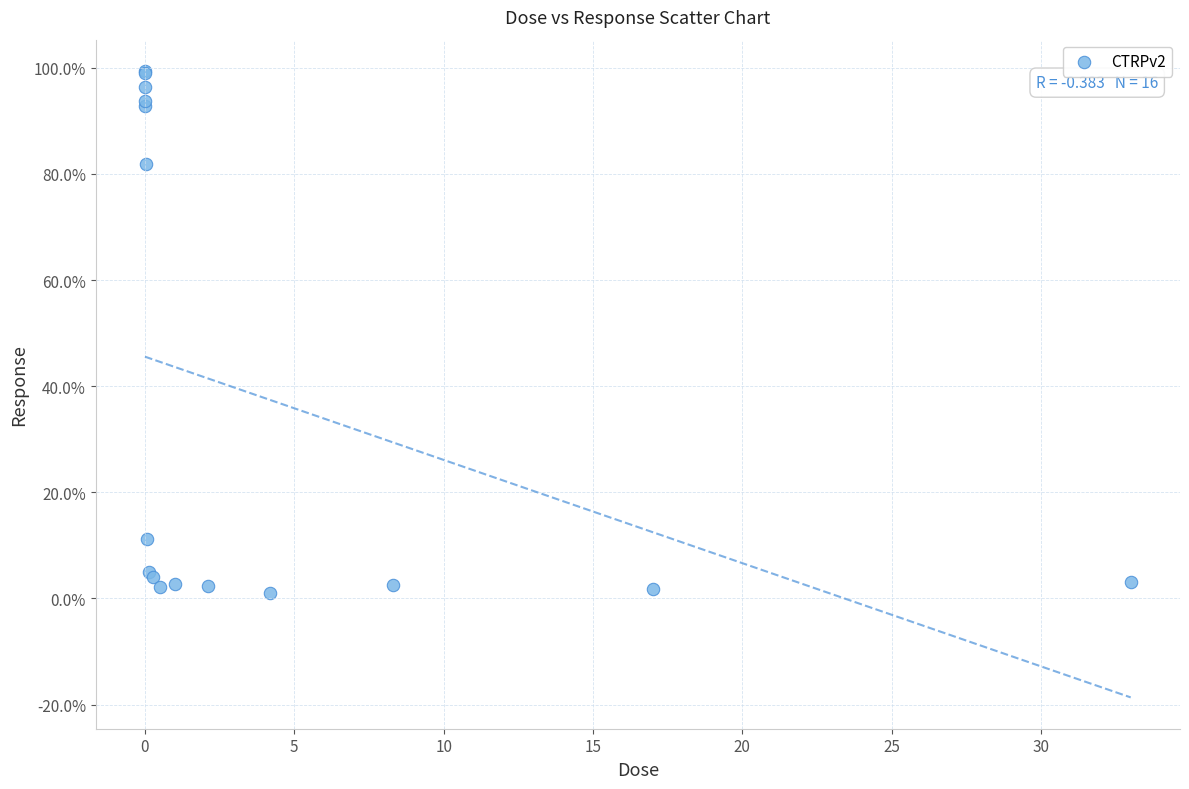

What Y value in the scatter plot is closest to 50?

81.9